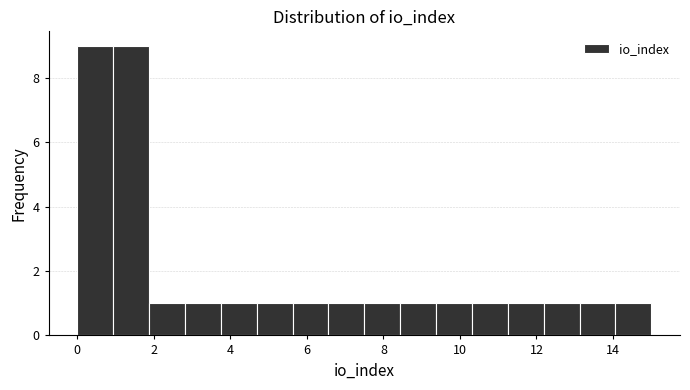

Reading left to right, transcribe this chart: for each bar, give the range it covers on the x-axis and its height. Neither the bar edges nor the heights are printed on the chart, so give them approximately, as read against the axes.

0.0 to 1.0: 9
1.0 to 1.8: 9
1.8 to 2.8: 1
2.8 to 3.8: 1
3.8 to 4.6: 1
4.6 to 5.6: 1
5.6 to 6.6: 1
6.6 to 7.6: 1
7.6 to 8.4: 1
8.4 to 9.4: 1
9.4 to 10.4: 1
10.4 to 11.2: 1
11.2 to 12.2: 1
12.2 to 13.2: 1
13.2 to 14.0: 1
14.0 to 15.0: 1